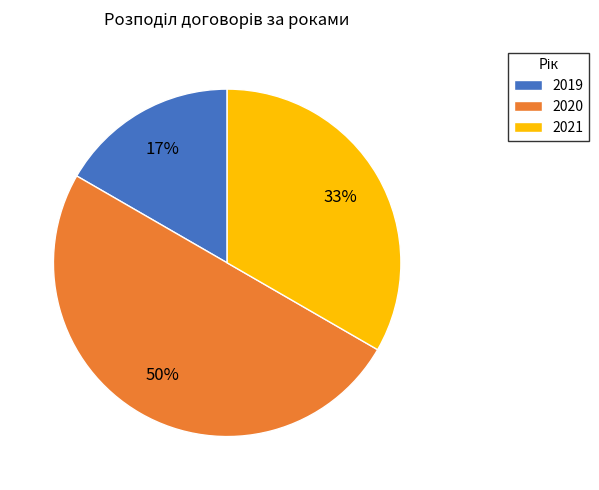

Which category has the smallest portion of the pie?

2019